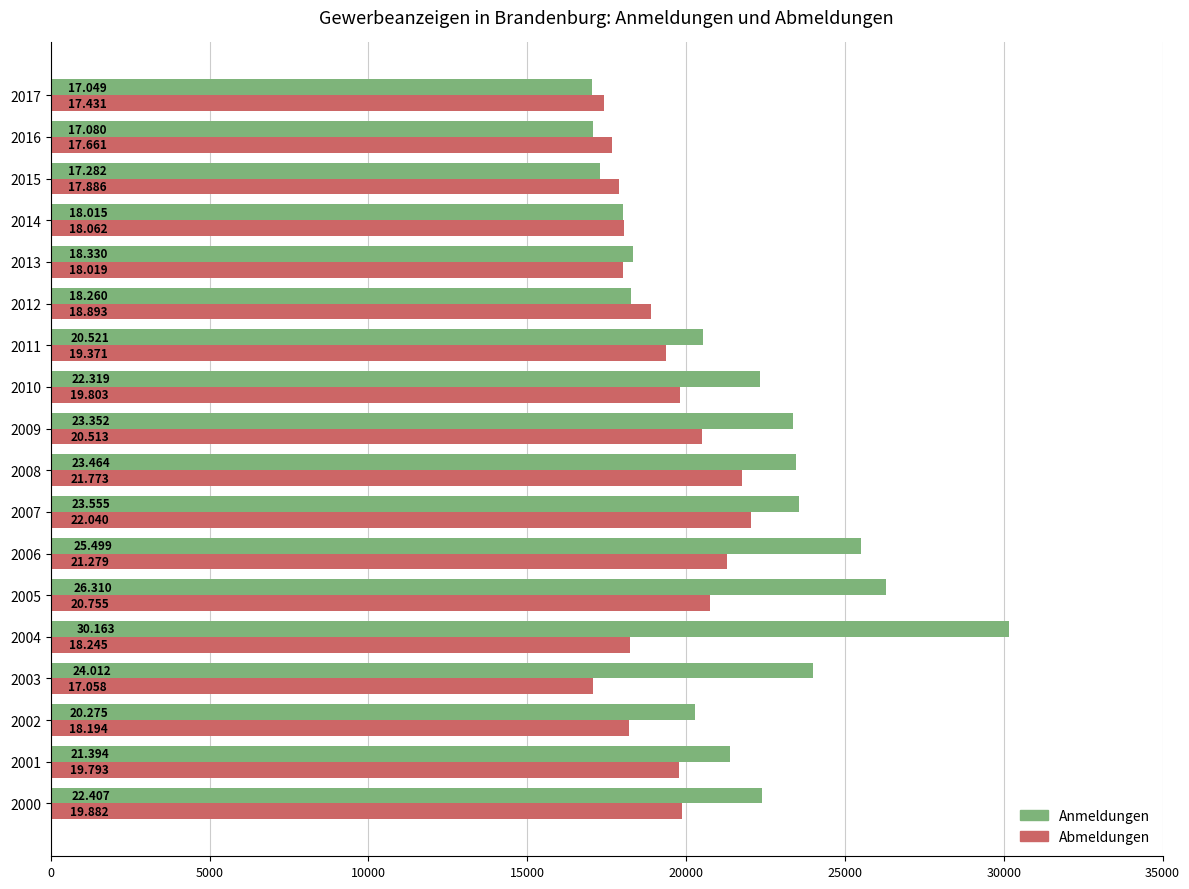

What are all the series names shown in the legend?

Anmeldungen, Abmeldungen